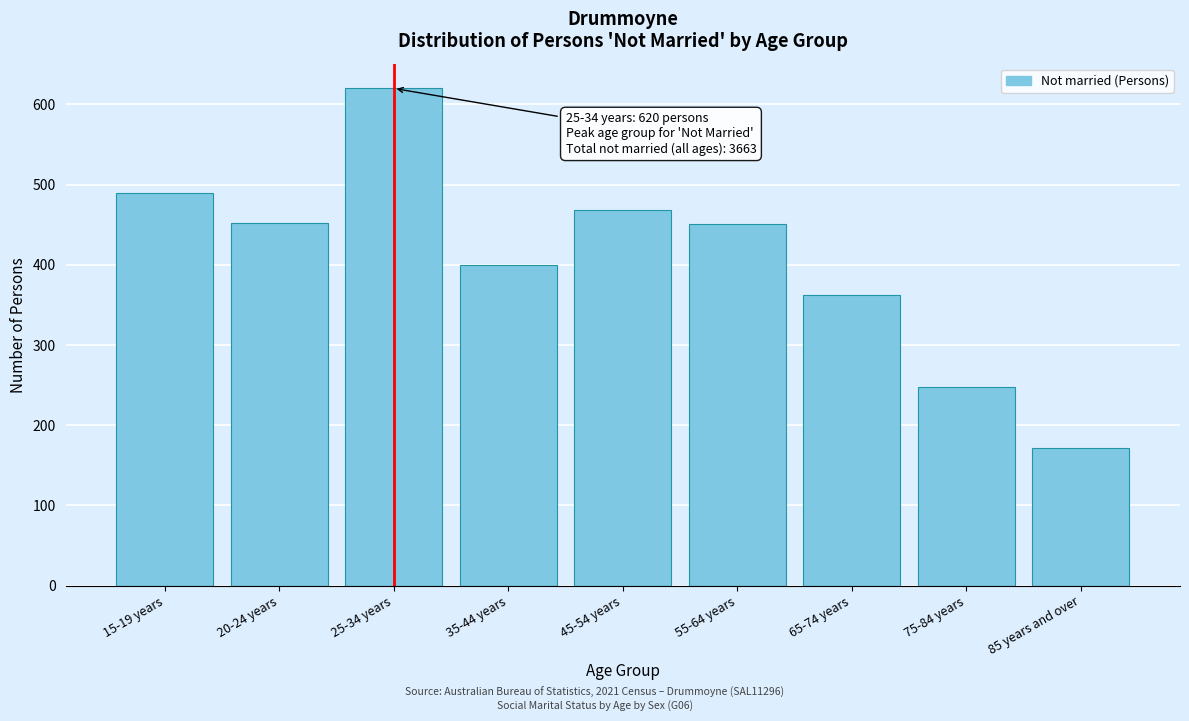

What is the label of the 9th bar from the left?

85 years and over